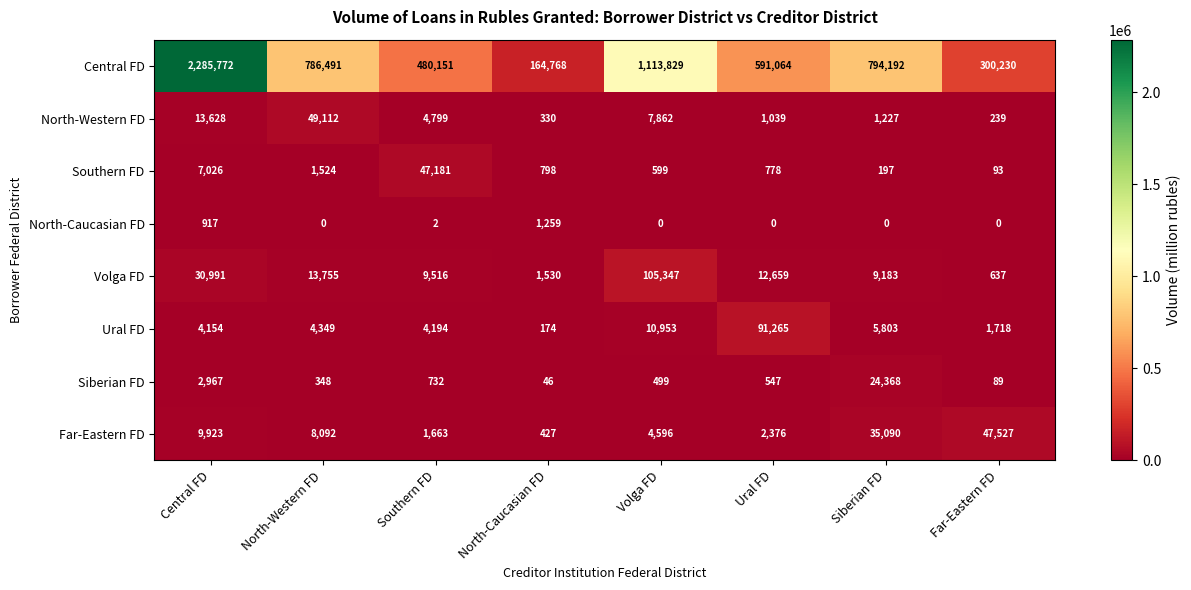

What value does the Volga FD series have at Ural FD, to the nearest 10?

12660